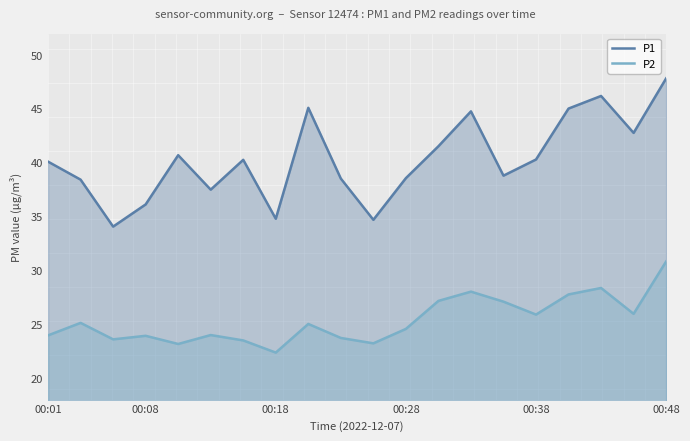

What is the average value of the P2 series?

25.4